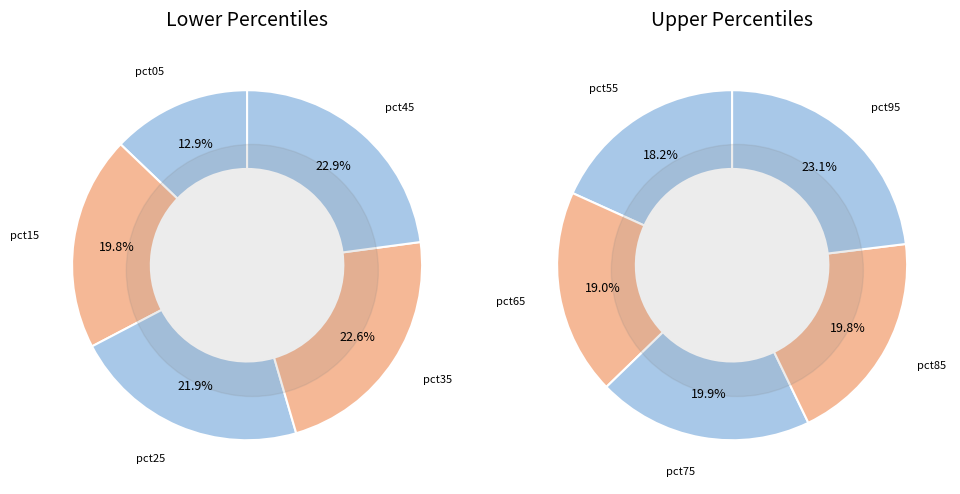

How many segments does this pie chart have?

10